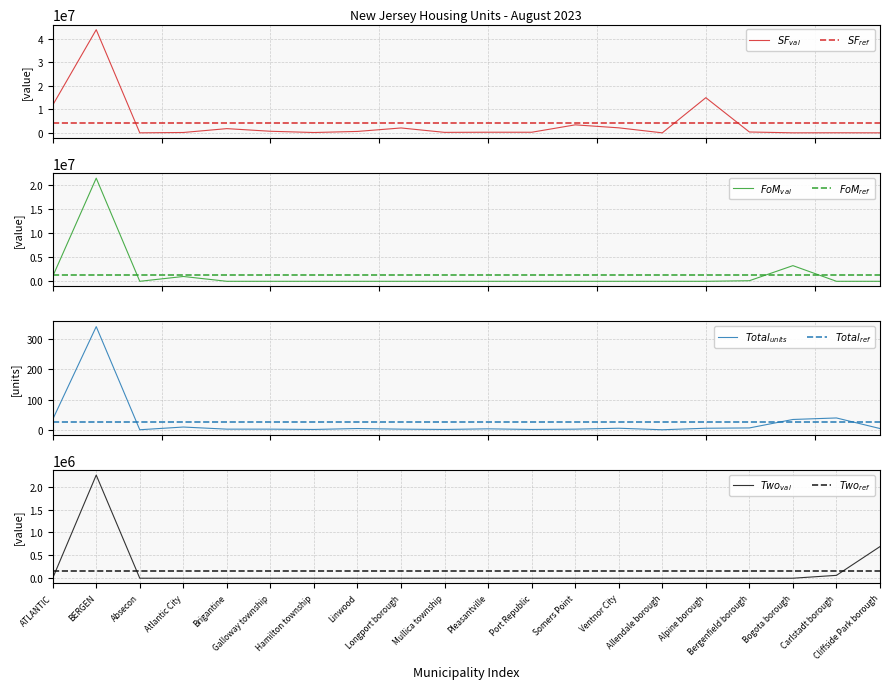

Where do 5-or-More Family Value and Two-Family Value first cross each other?

Bogota borough and Carlstadt borough